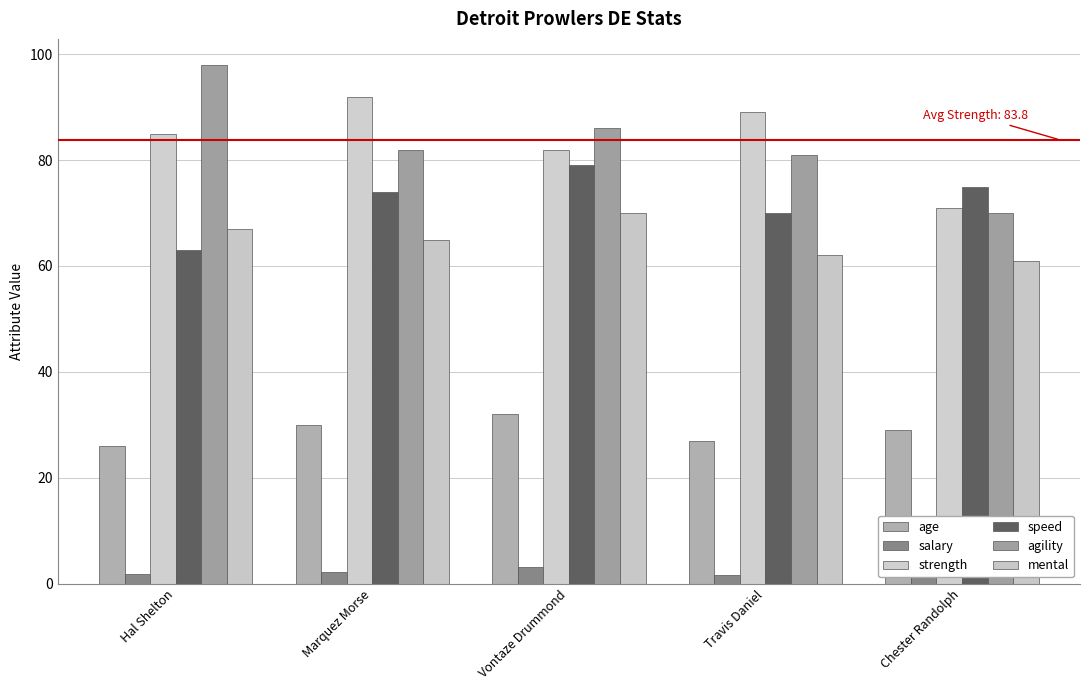

Between Travis Daniel and Chester Randolph, which series saw the biggest shift?

strength